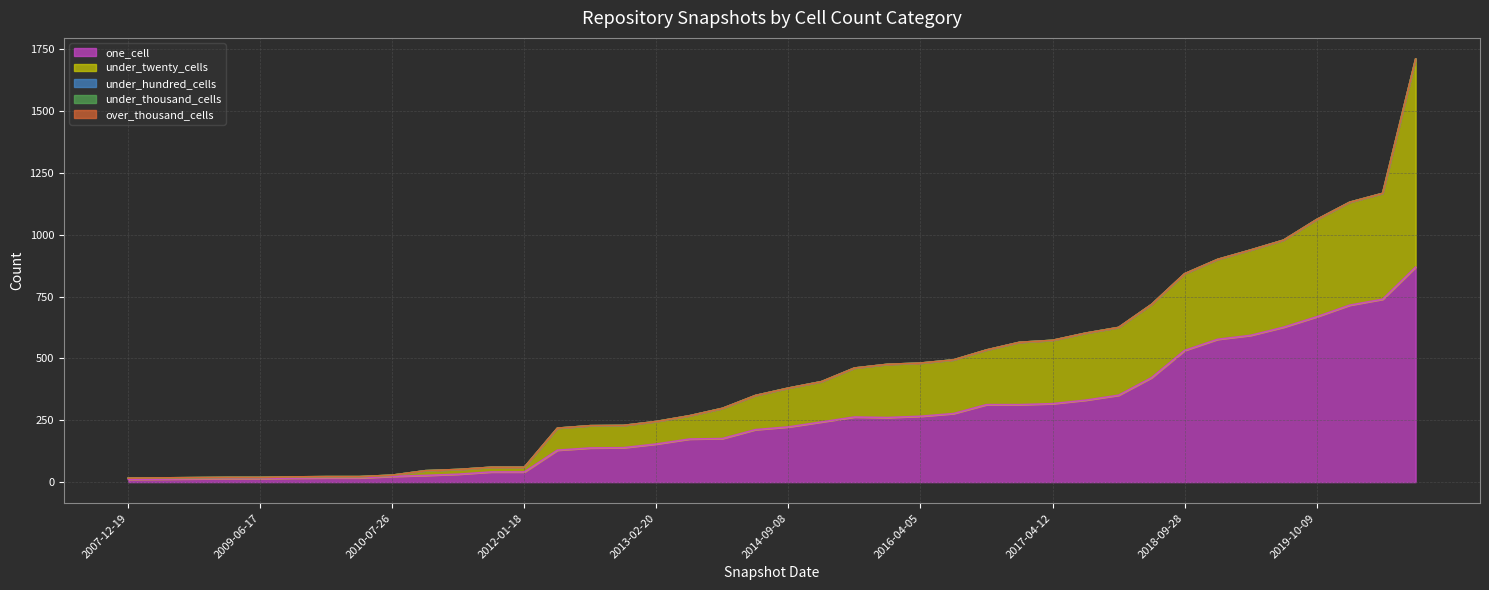

What position from the right is 2020-04-01?

2